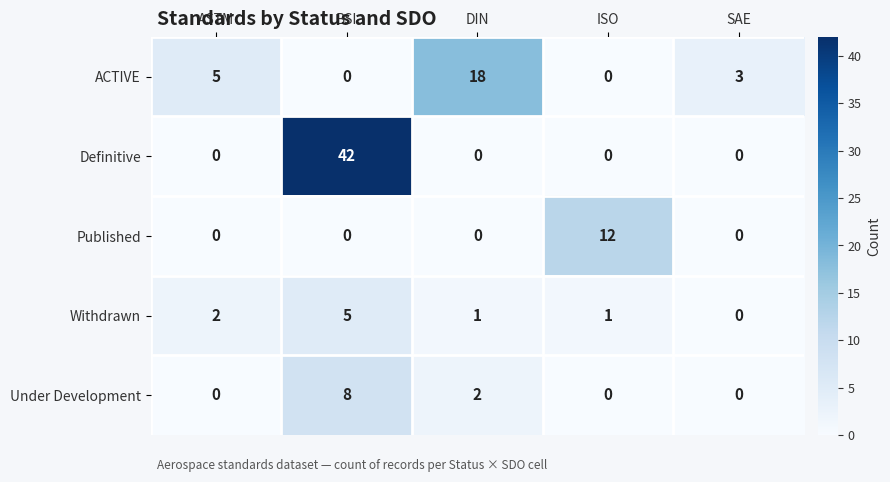

Reading left to right, extract all data points from this chart.

ACTIVE: ASTM=5	BSI=0	DIN=18	ISO=0	SAE=3
Definitive: ASTM=0	BSI=42	DIN=0	ISO=0	SAE=0
Published: ASTM=0	BSI=0	DIN=0	ISO=12	SAE=0
Withdrawn: ASTM=2	BSI=5	DIN=1	ISO=1	SAE=0
Under Development: ASTM=0	BSI=8	DIN=2	ISO=0	SAE=0